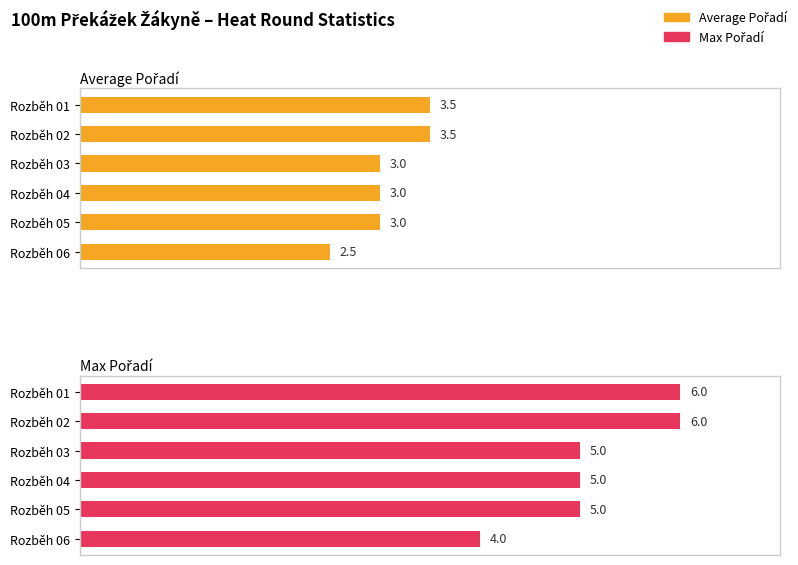

Does the chart contain stacked bars?

No